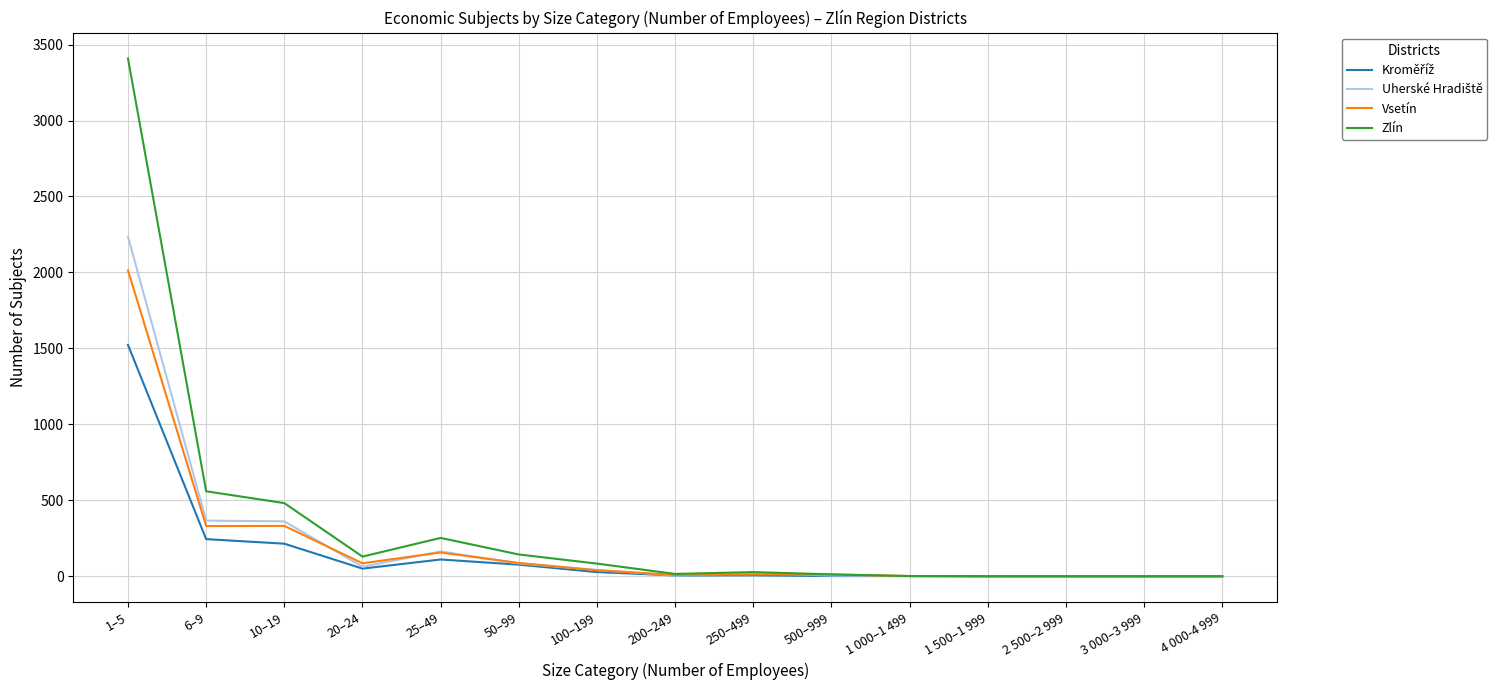

Which series changed the most between 25–49 and 250–499?

Zlín